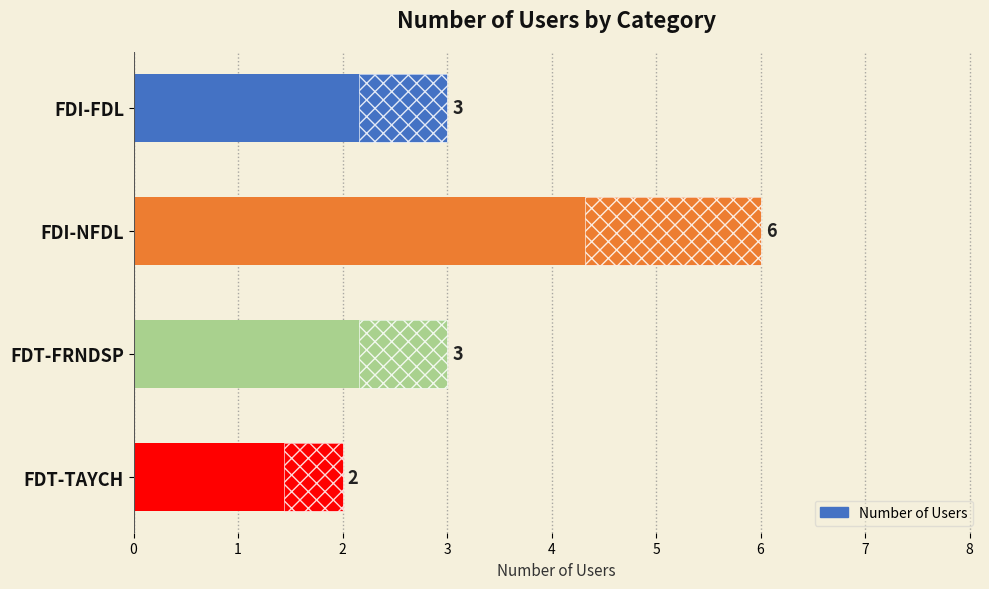

Between FDI-FDL and FDI-NFDL, which is larger?

FDI-NFDL